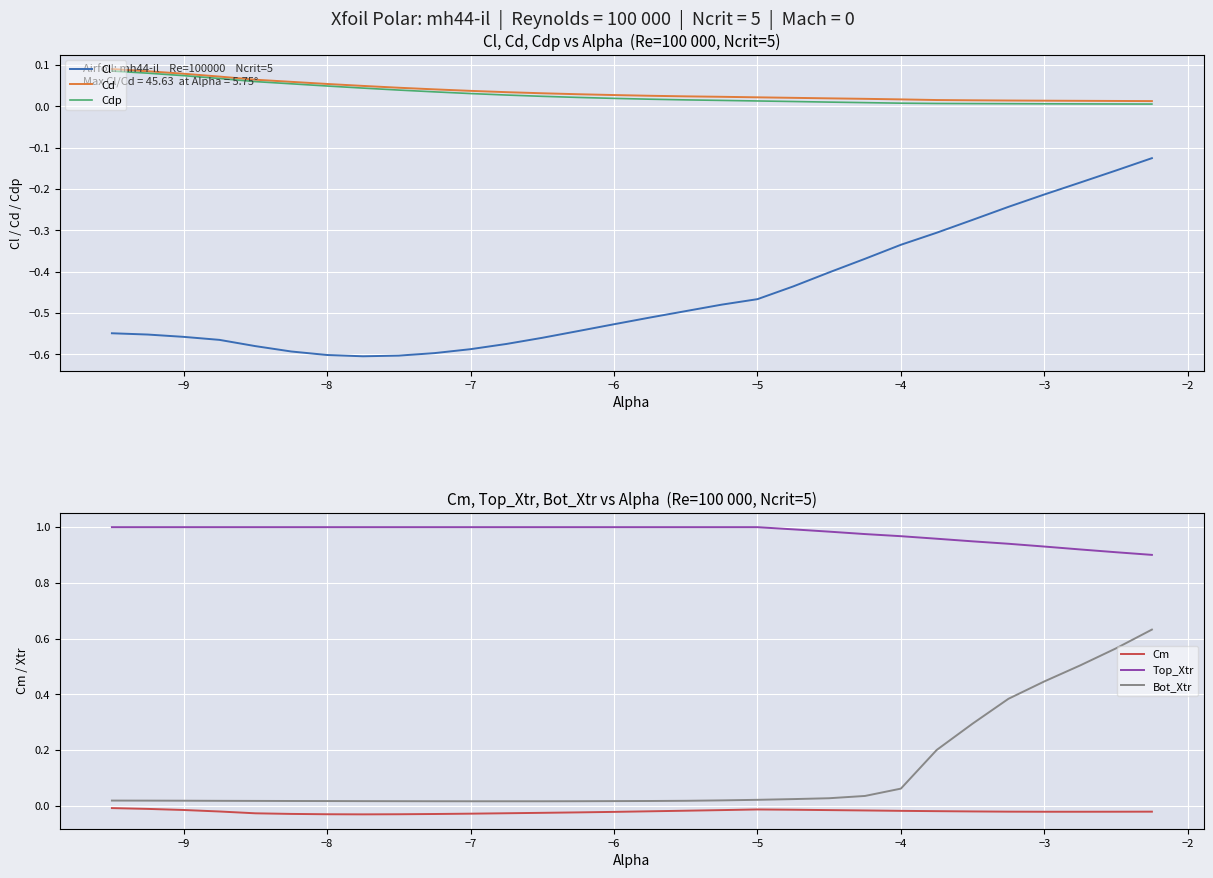

The value of Cl at −7 is -1.0. True or false?

False